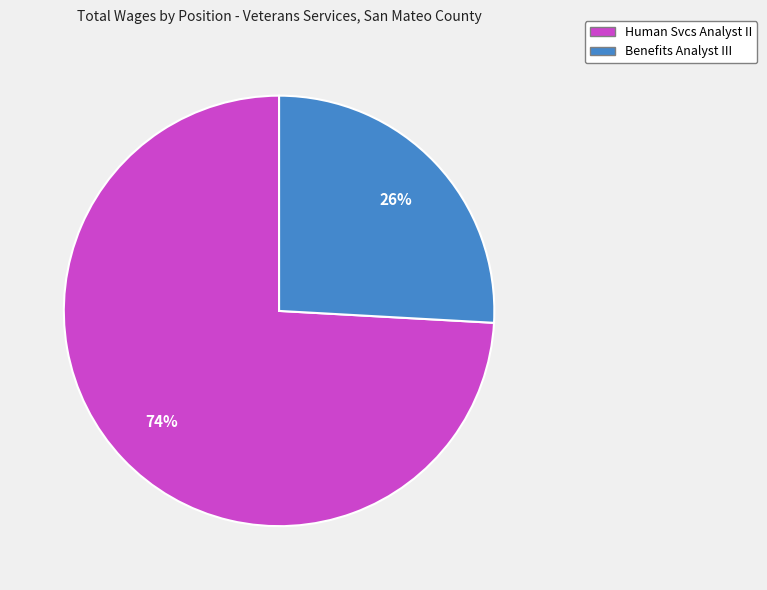

To the nearest percent, what portion does Benefits Analyst III represent?

26%